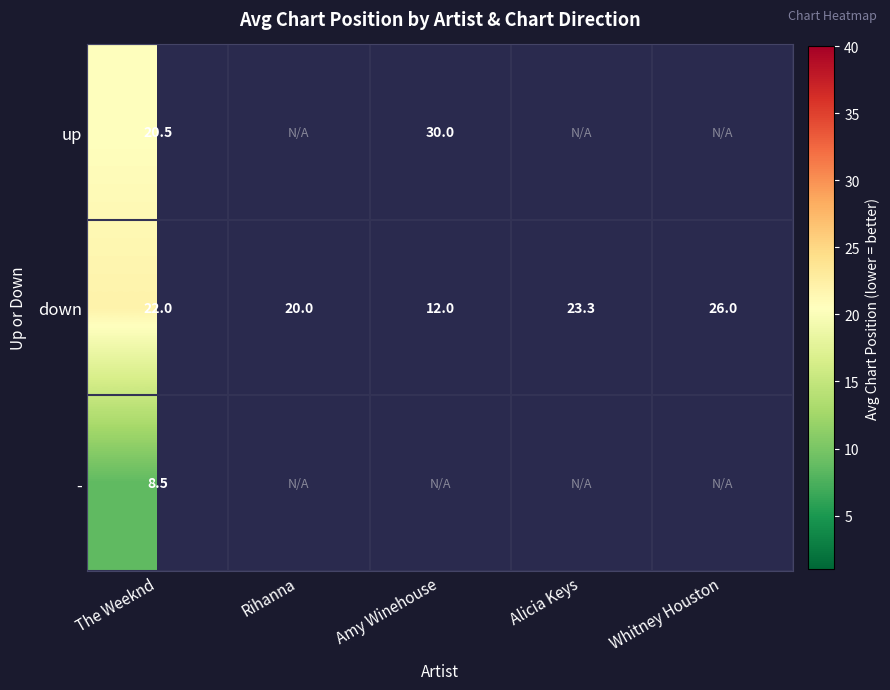

Rank the categories by down value from highest to lowest.

Whitney Houston, Alicia Keys, The Weeknd, Rihanna, Amy Winehouse